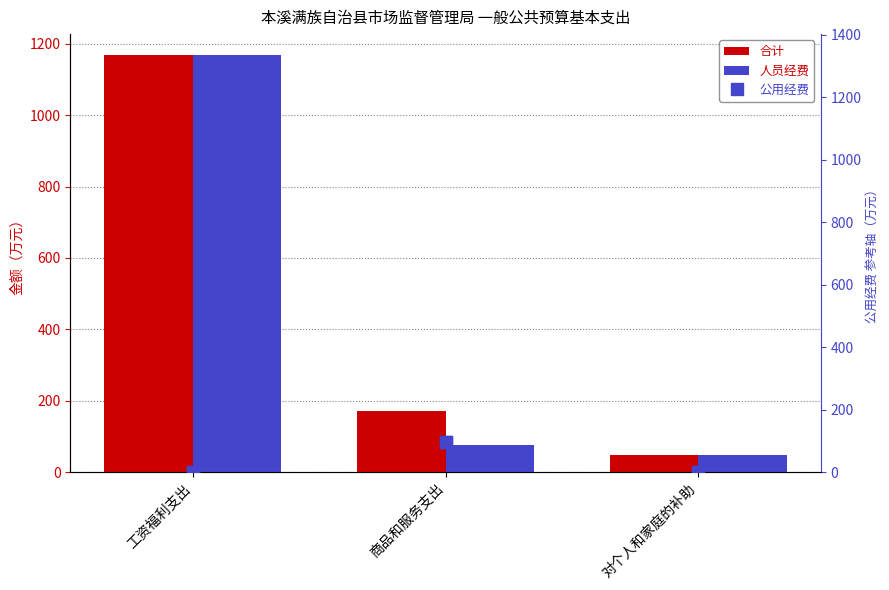

Count the number of data series in this chart.

3